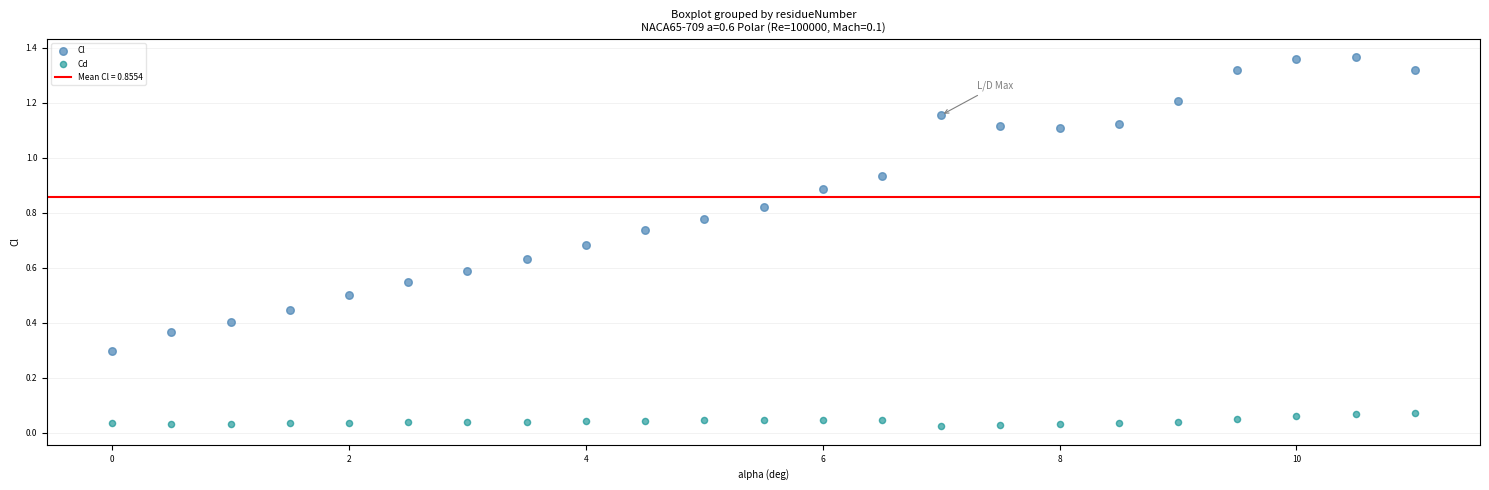

What is the X range (max minus min) for the scatter plot?

11.0